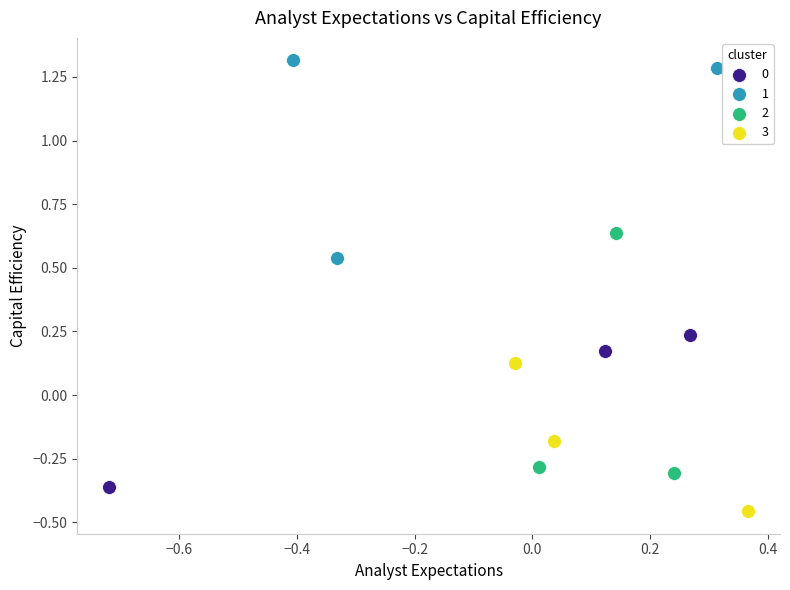

Which series reaches the minimum Y coordinate?

3